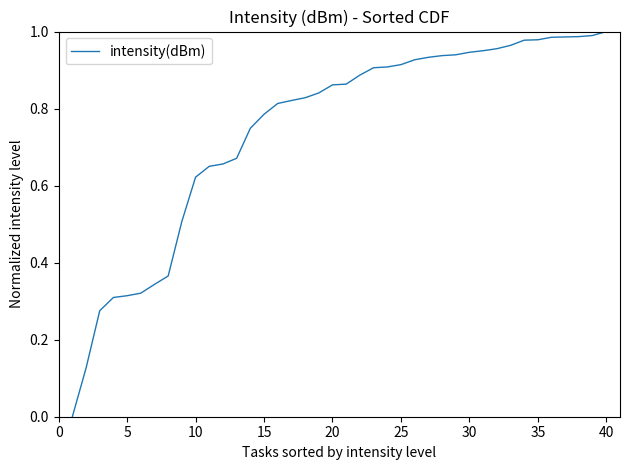

True or false: the data has more than 0 interior local peaks.

False